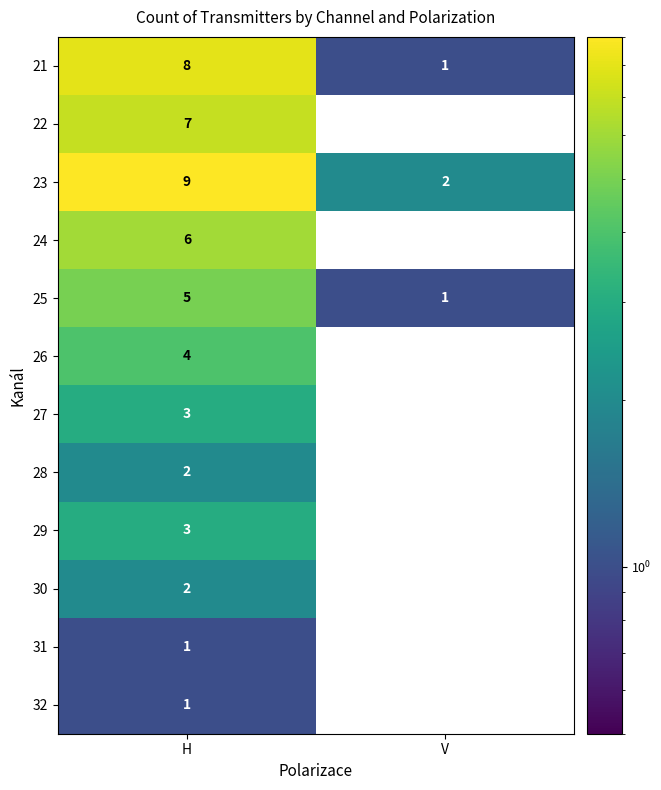

What is the greatest value displayed?

9